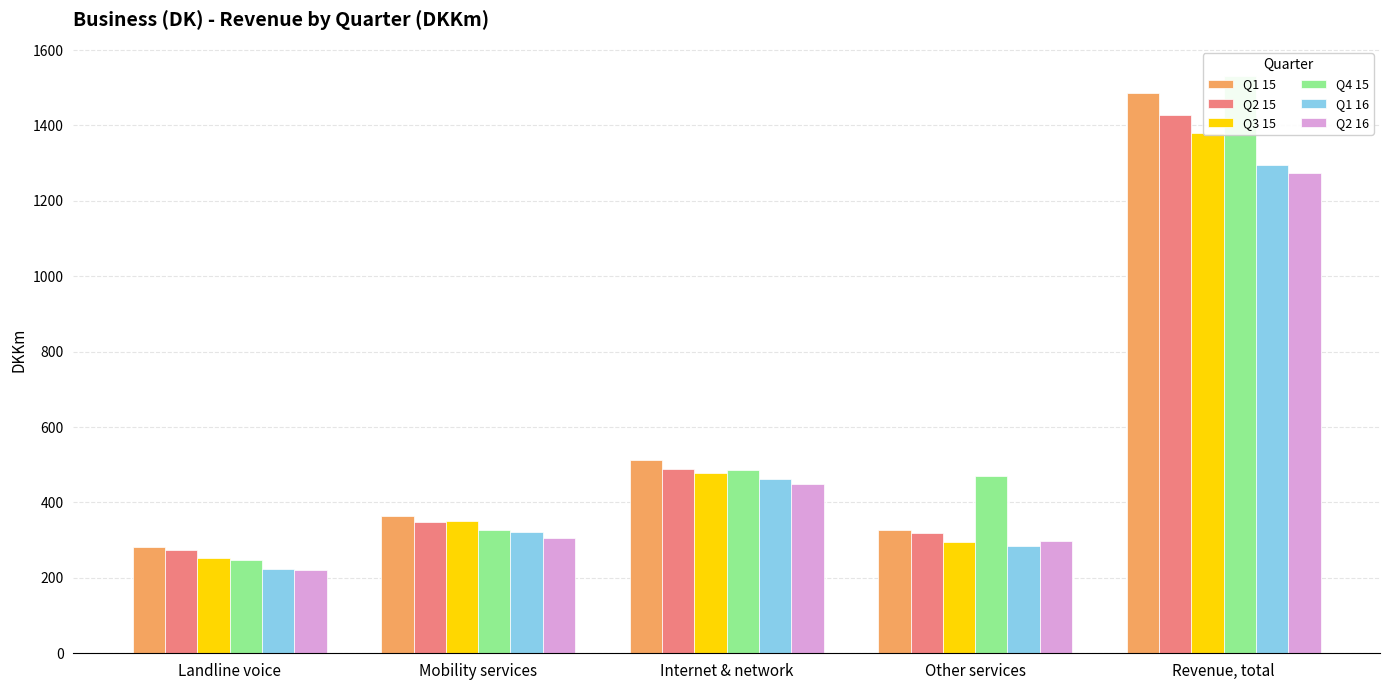

Which category has the highest value in the Q2 16 series?

Revenue, total